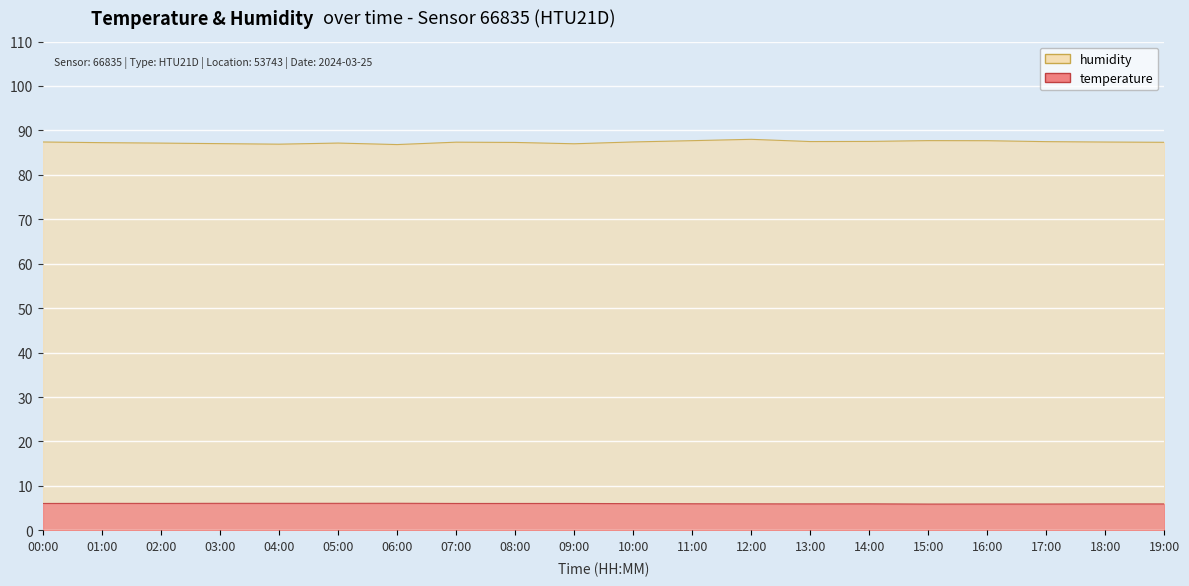

Reading left to right, list all the values displayed in this chart.

temperature: 00:00=6.1	01:00=6.1	02:00=6.1	03:00=6.1	04:00=6.1	05:00=6.1	06:00=6.1	07:00=6.1	08:00=6.1	09:00=6.1	10:00=6.0	11:00=6.0	12:00=6.0	13:00=6.0	14:00=6.0	15:00=5.9	16:00=5.9	17:00=5.9	18:00=6.0	19:00=6.0
humidity: 00:00=87.4	01:00=87.2	02:00=87.1	03:00=87.0	04:00=86.9	05:00=87.2	06:00=86.8	07:00=87.3	08:00=87.3	09:00=87.0	10:00=87.4	11:00=87.7	12:00=88.0	13:00=87.5	14:00=87.5	15:00=87.7	16:00=87.7	17:00=87.5	18:00=87.4	19:00=87.3